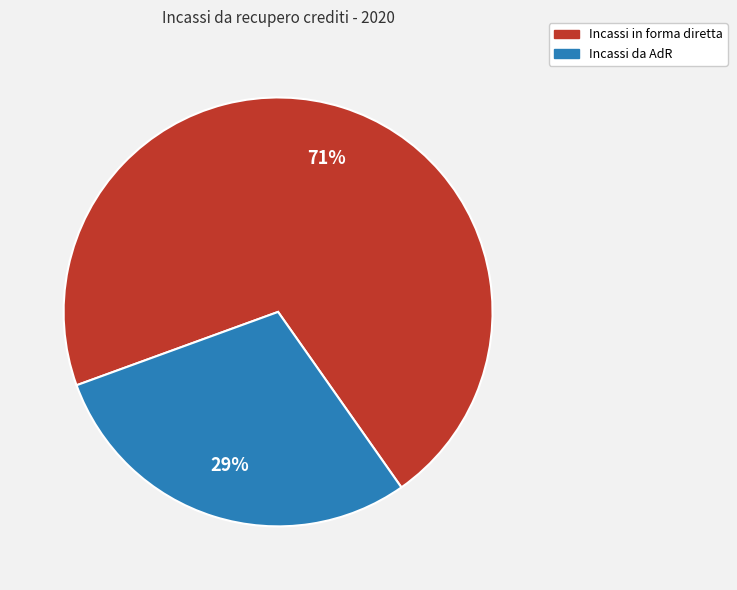

To the nearest percent, what portion does Incassi da AdR represent?

29%